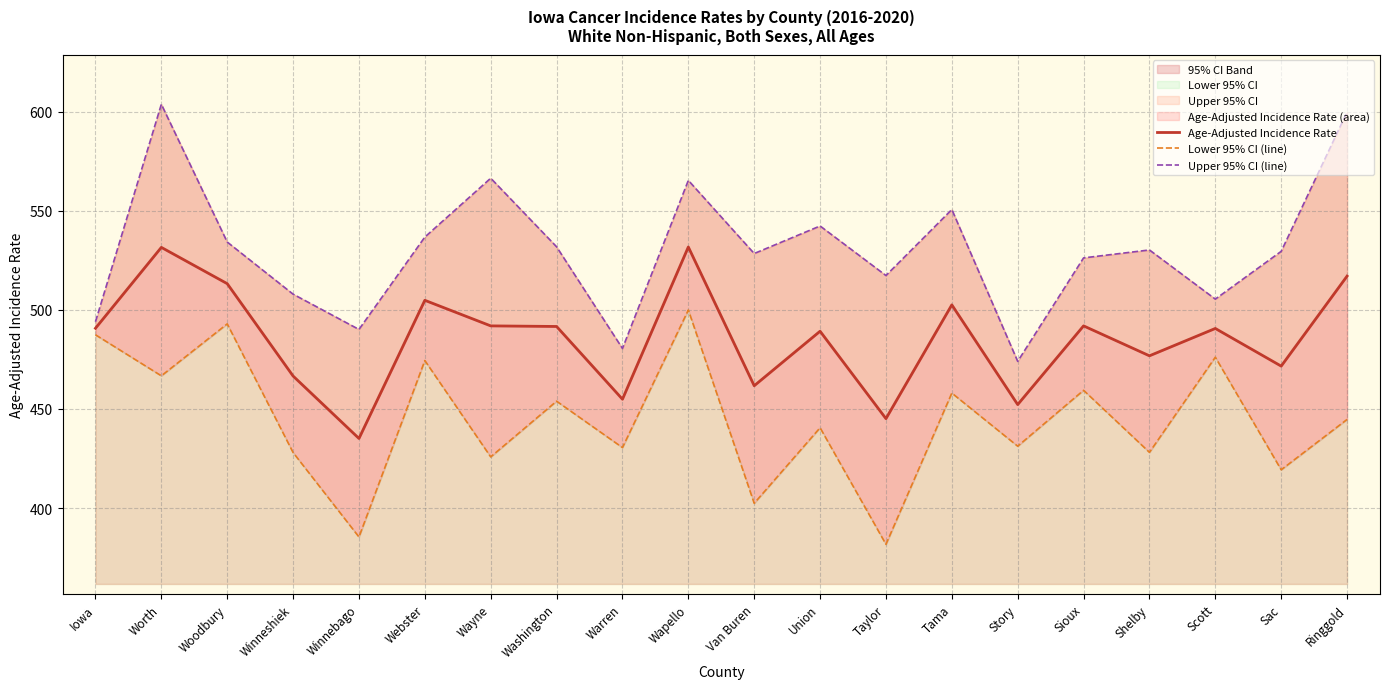

Between Washington and Sac, which series saw the biggest shift?

Lower 95% CI (line)